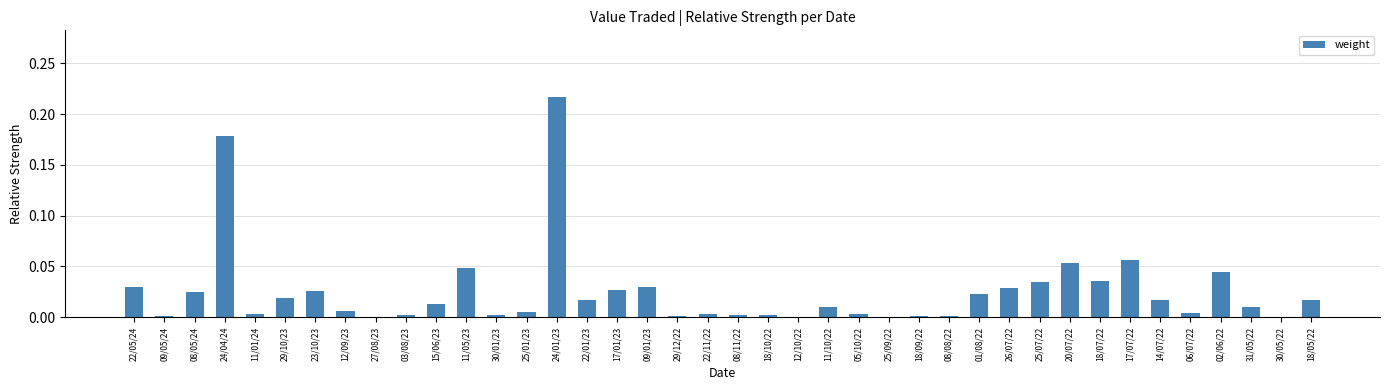

Does the chart contain stacked bars?

No